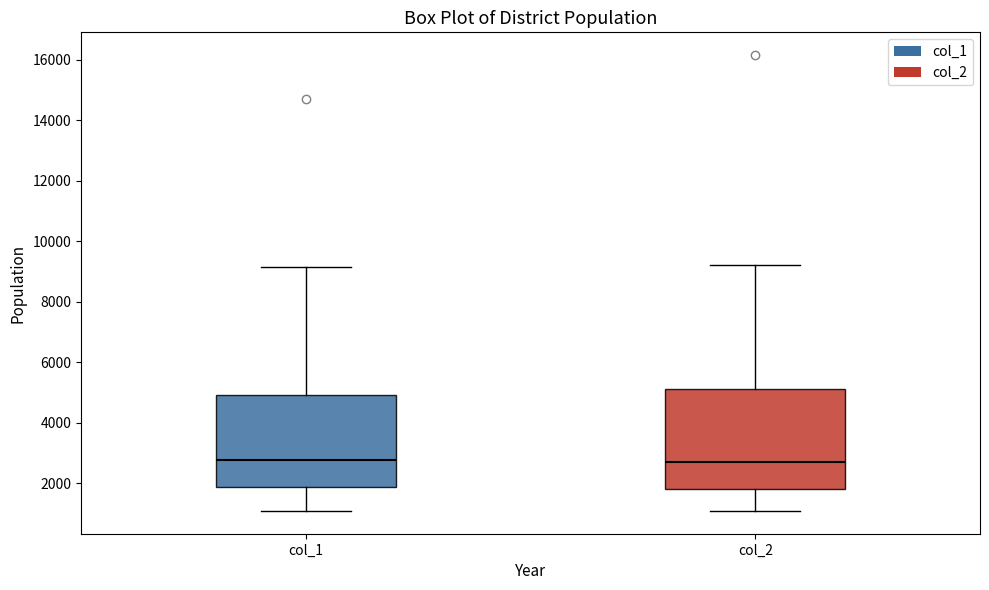

Comparing the boxes themselves (not the whiskers), which one is the tallest?

col_2